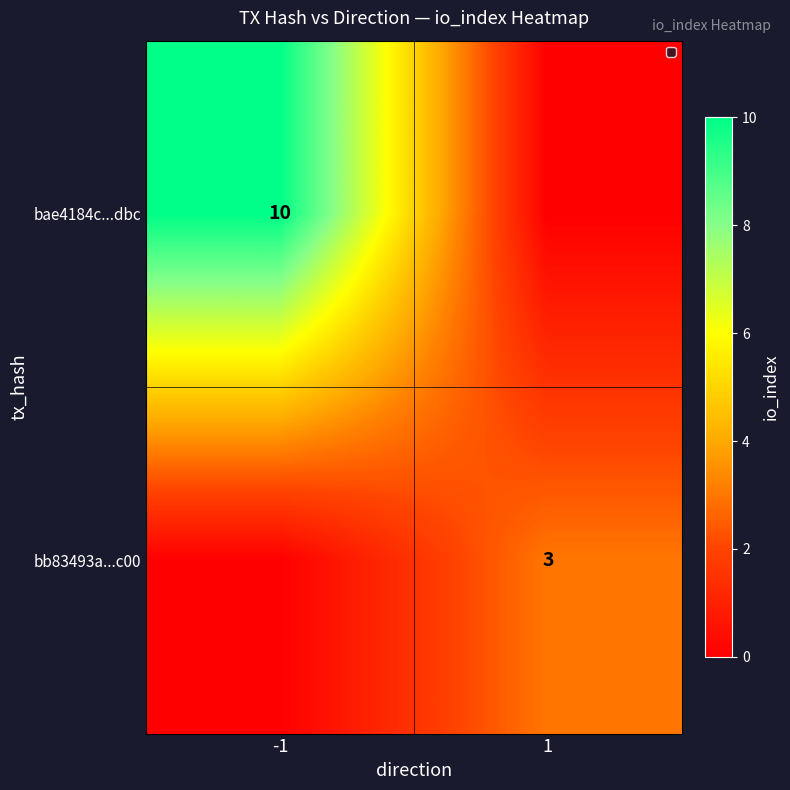

The bb83493a...c00 series shows 5 at 1. True or false?

False